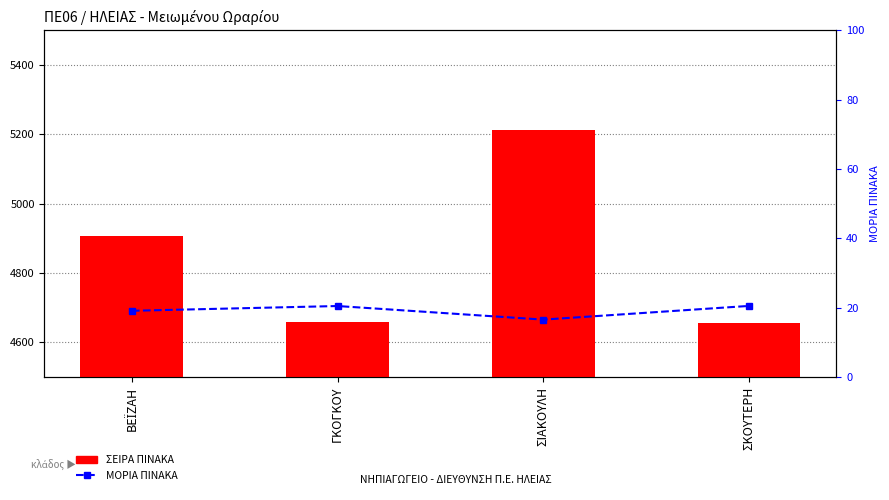

Reading left to right, list all the values displayed in this chart.

ΣΕΙΡΑ ΠΙΝΑΚΑ: ΒΕΪΖΑΗ=4907.0	ΓΚΟΓΚΟΥ=4658.0	ΣΙΑΚΟΥΛΗ=5213.0	ΣΚΟΥΤΕΡΗ=4655.0
ΜΟΡΙΑ ΠΙΝΑΚΑ: ΒΕΪΖΑΗ=19.1	ΓΚΟΓΚΟΥ=20.4	ΣΙΑΚΟΥΛΗ=16.5	ΣΚΟΥΤΕΡΗ=20.5